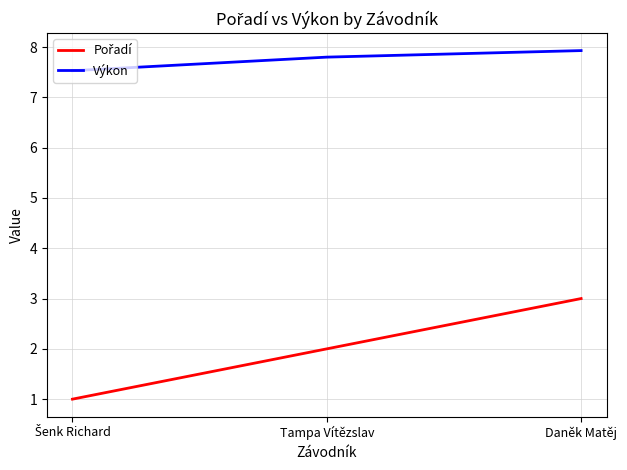

What is the maximum value shown in the chart?

7.9